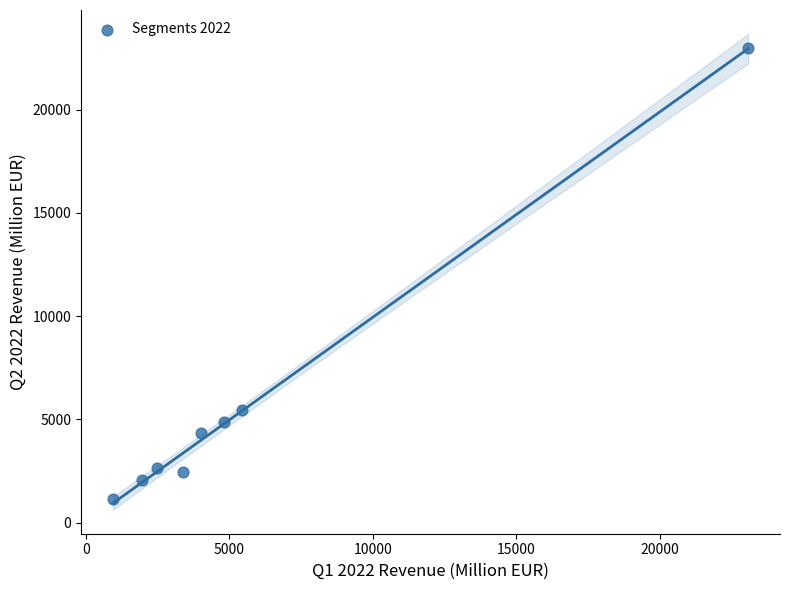

What is the average Y value?

5744